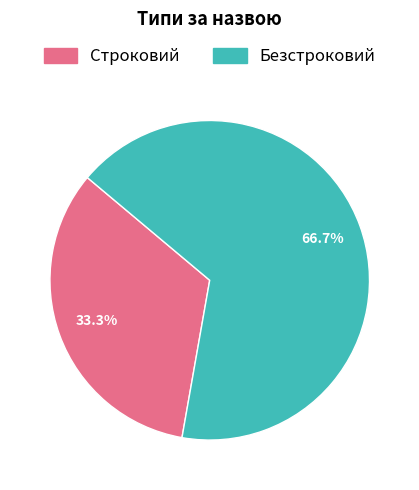

Is there any slice that represents more than half of the pie?

Yes